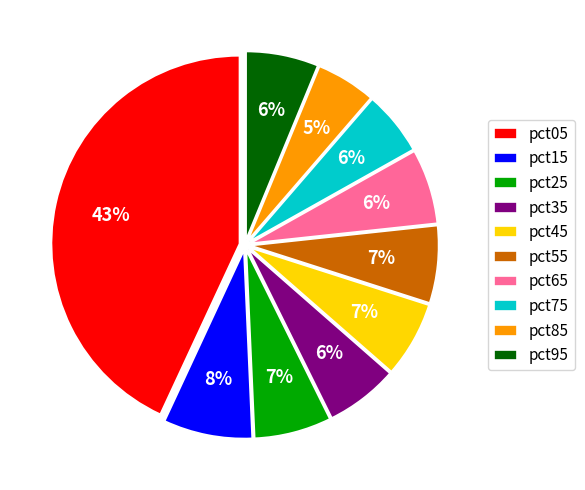

To the nearest percent, what percentage of the pie is pct05?

43%